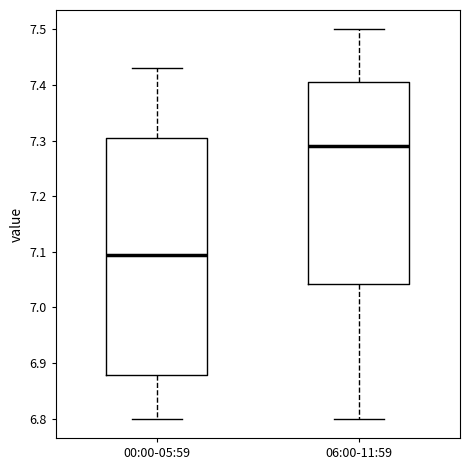

Where is the lower edge of the box for 00:00-05:59 on the y-axis? The values are not printed on the chart, so give them approximately, as read against the axis.

6.88